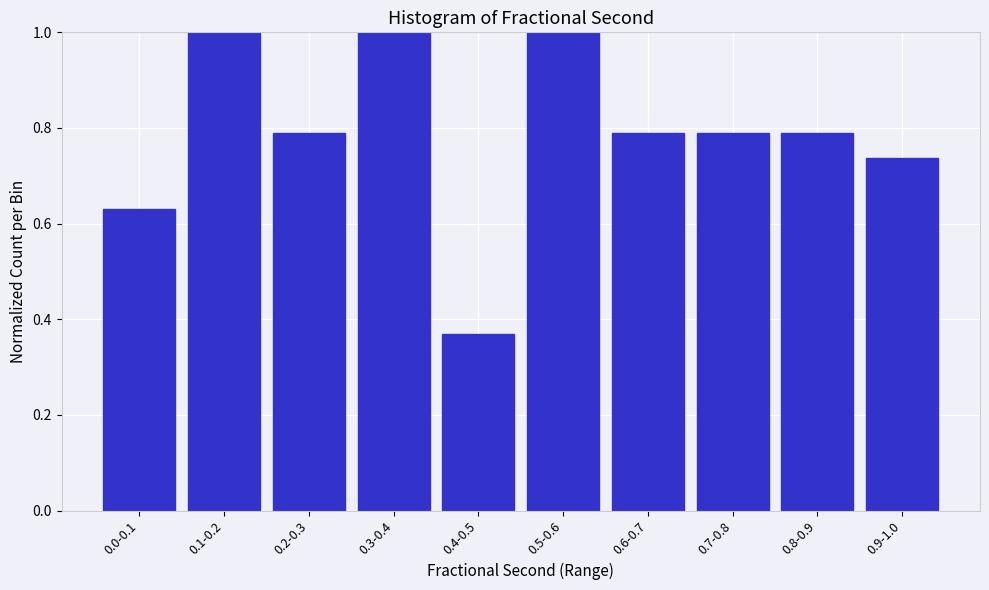

What is the sum of all values?

7.9